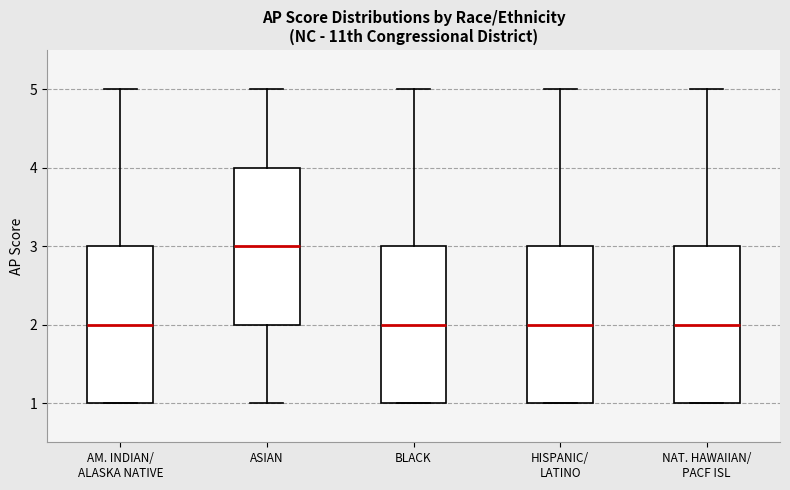

Where is the lower edge of the box for NAT. HAWAIIAN/ PACF ISL on the y-axis? The values are not printed on the chart, so give them approximately, as read against the axis.

1